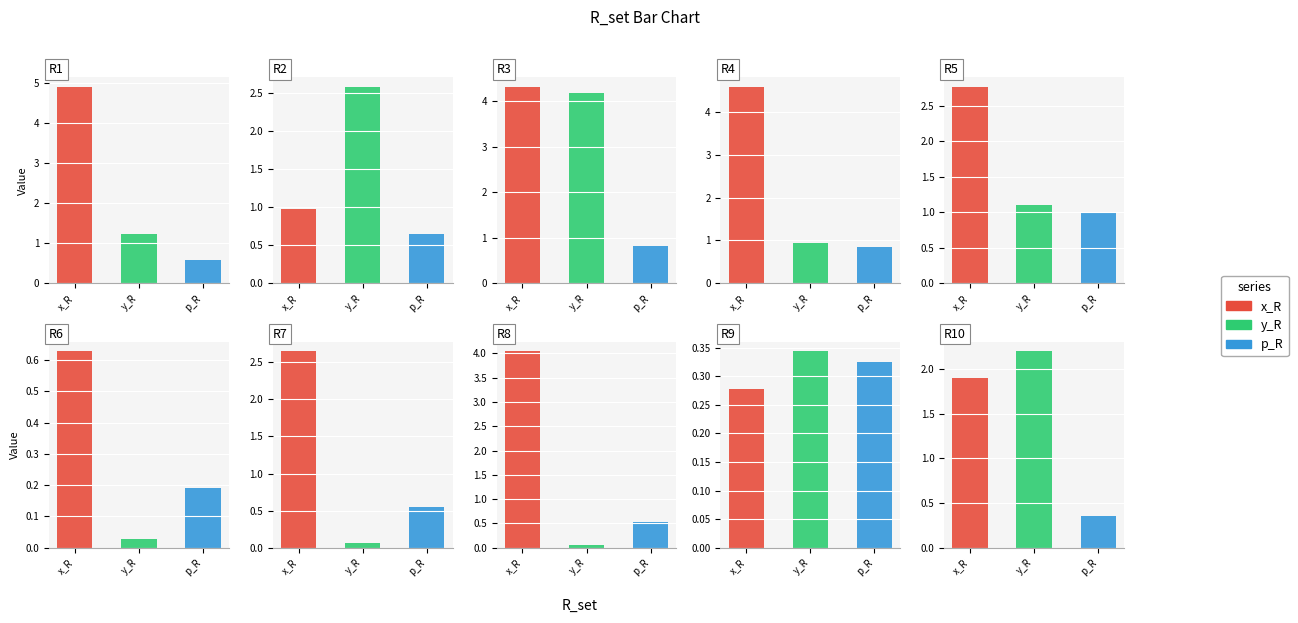

Which series has the widest spread of values?

x_R